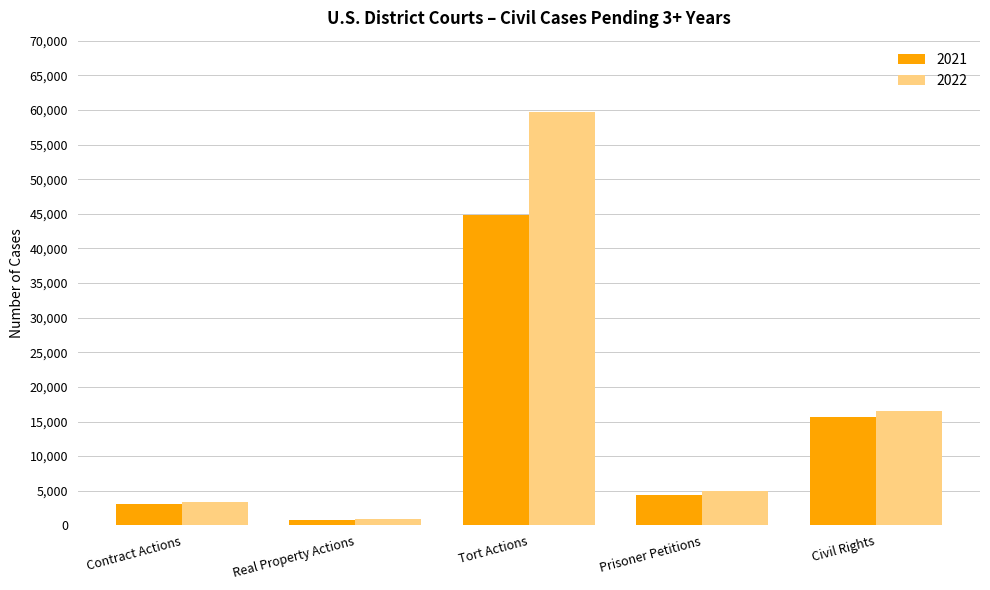

What is the sum of the 2021 values at Real Property Actions and Prisoner Petitions?

5095